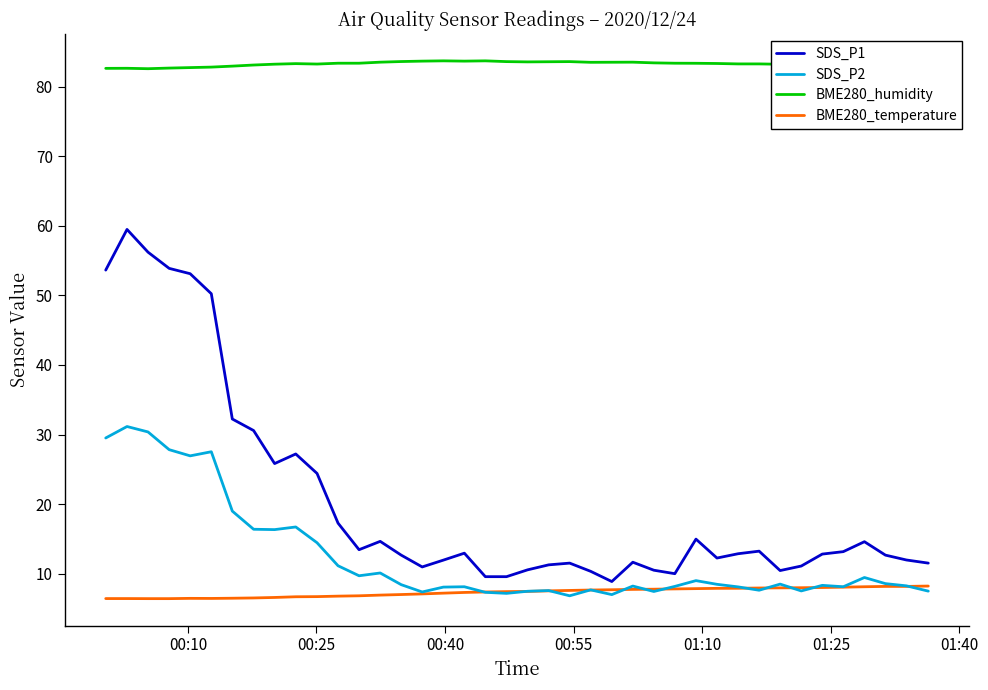

How many lines are shown in the chart?

4